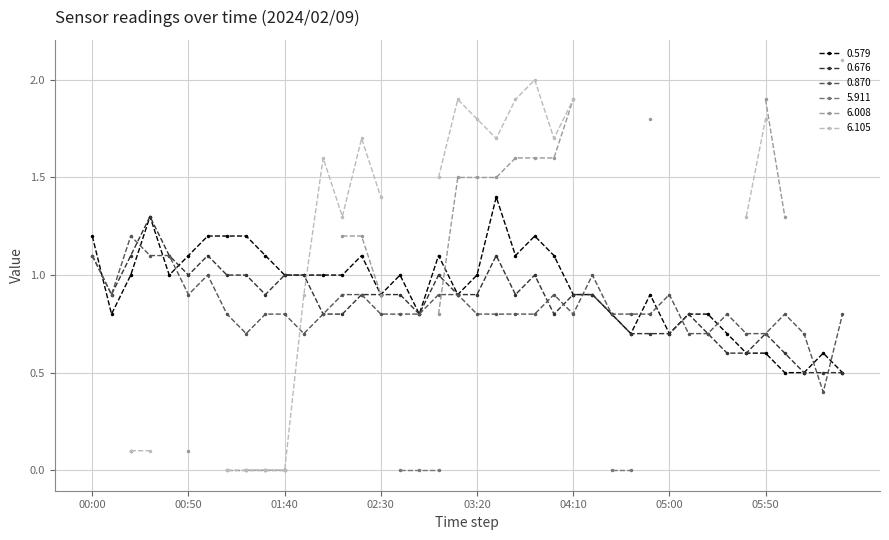

What is the value of the 0.676 point at the 2nd from the left?

0.9